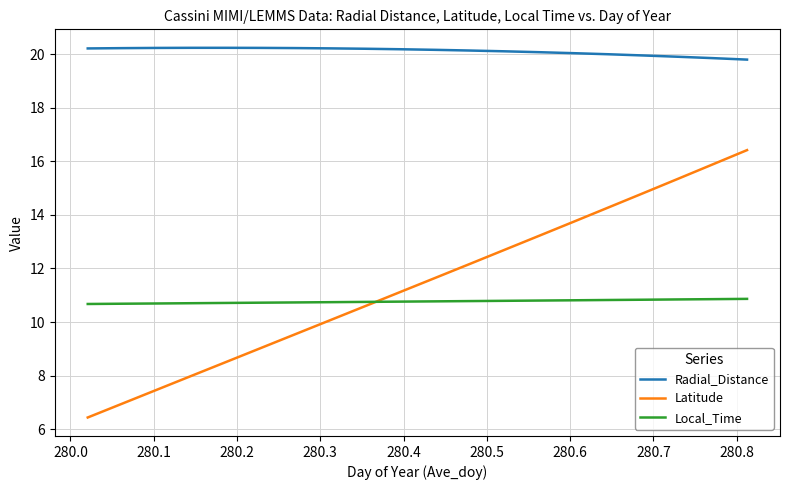

What is the difference between the maximum and minimum values in the Radial_Distance series?

0.4